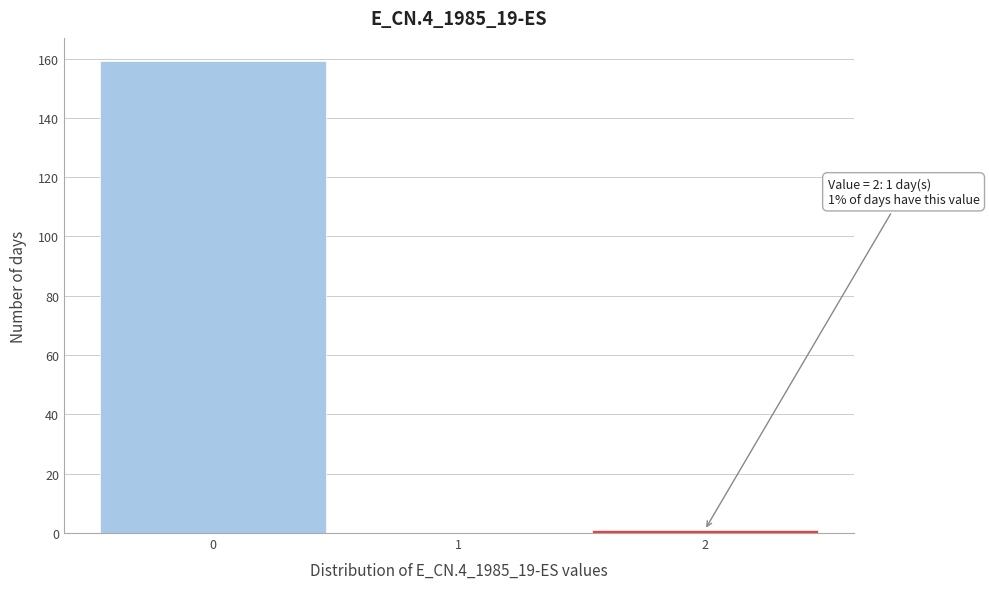

Which range on the x-axis has the tallest bar?

-0.5 to 0.5